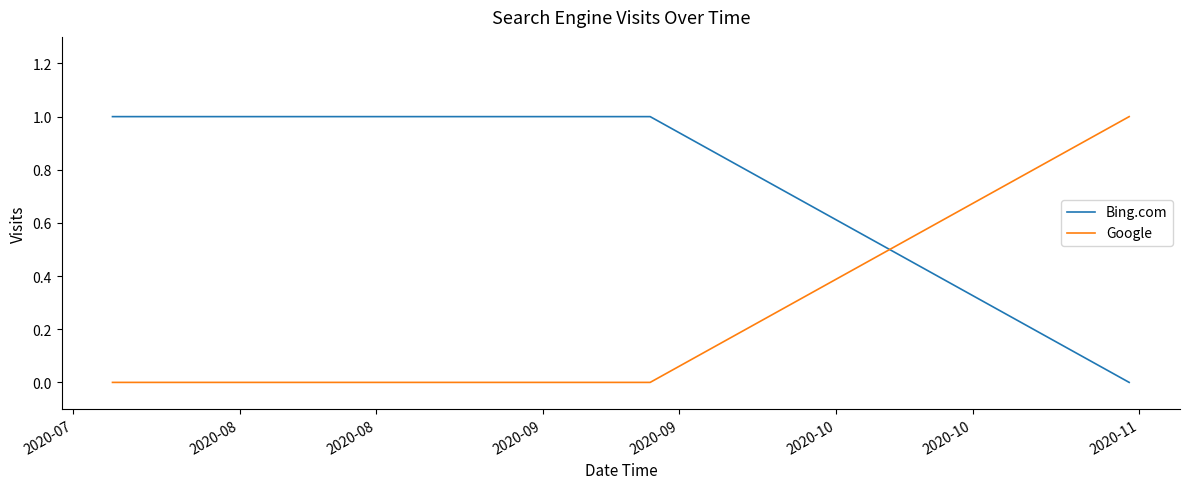

List the series in order of their overall mean, highest first.

Bing.com, Google